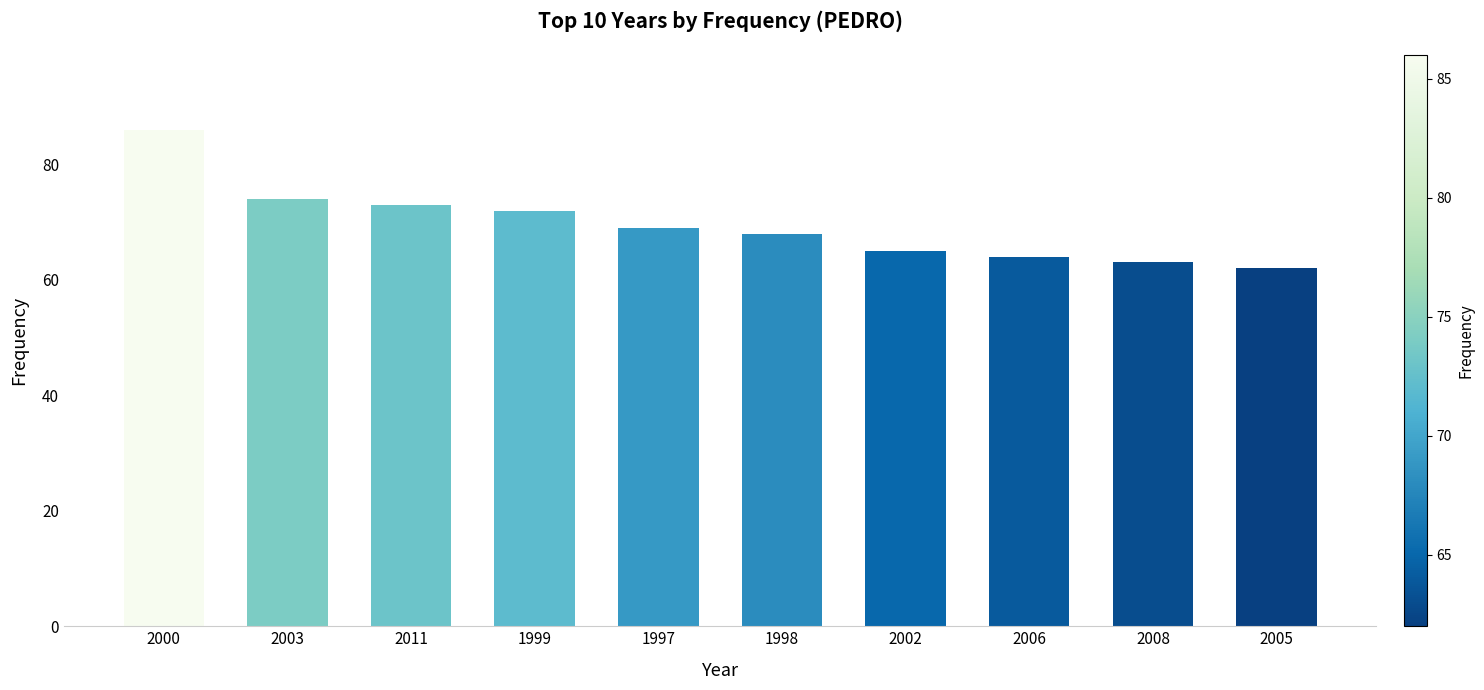

Rank the categories by value from highest to lowest.

2000, 2003, 2011, 1999, 1997, 1998, 2002, 2006, 2008, 2005